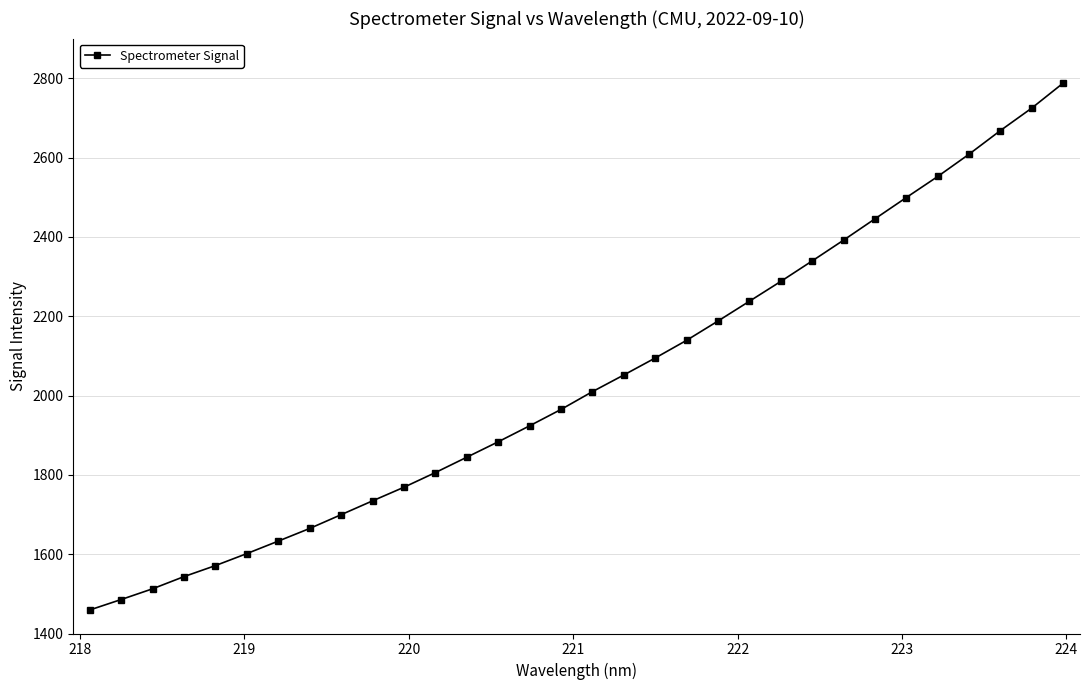

What is the average value?

2035.1